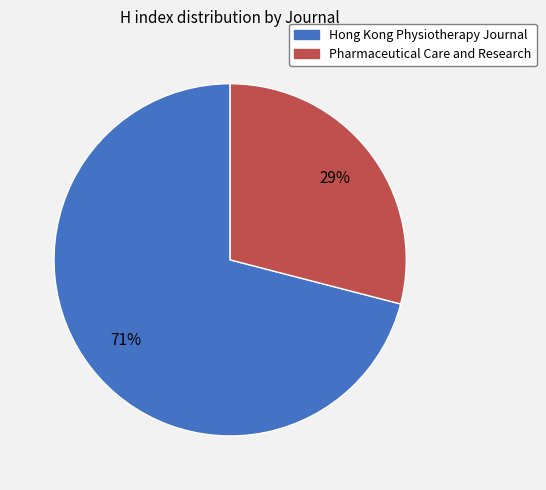

True or false: Hong Kong Physiotherapy Journal accounts for 84% of the total.

False